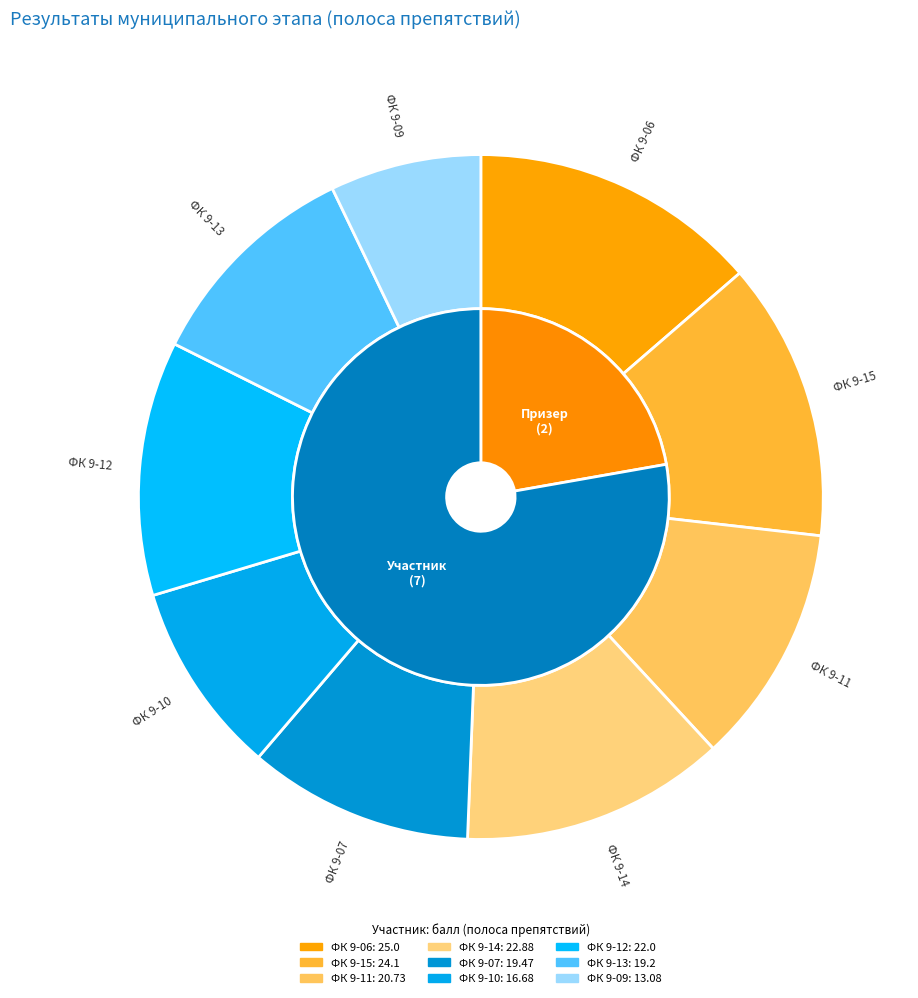

How many slices are in this pie chart?

9